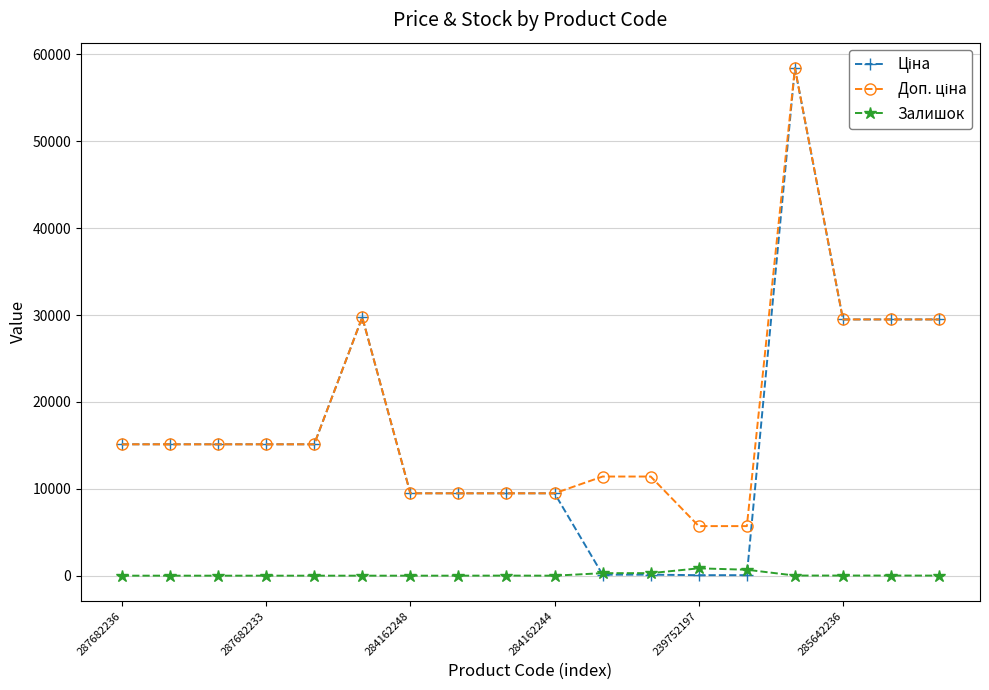

What is the greatest value displayed?

58426.5